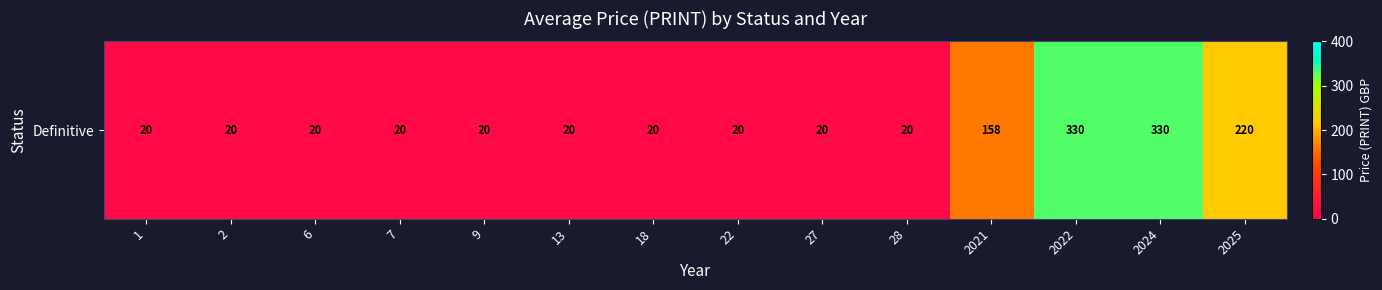

What is the smallest value displayed?

20